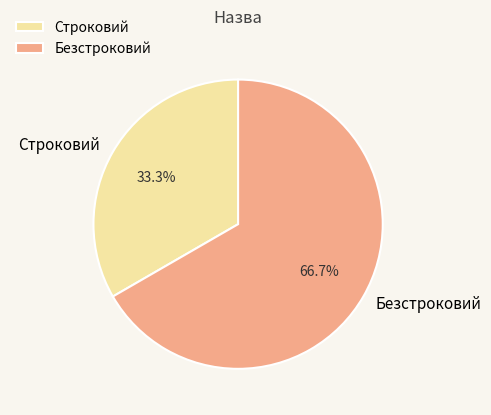

Rank the categories by value from highest to lowest.

Безстроковий, Строковий